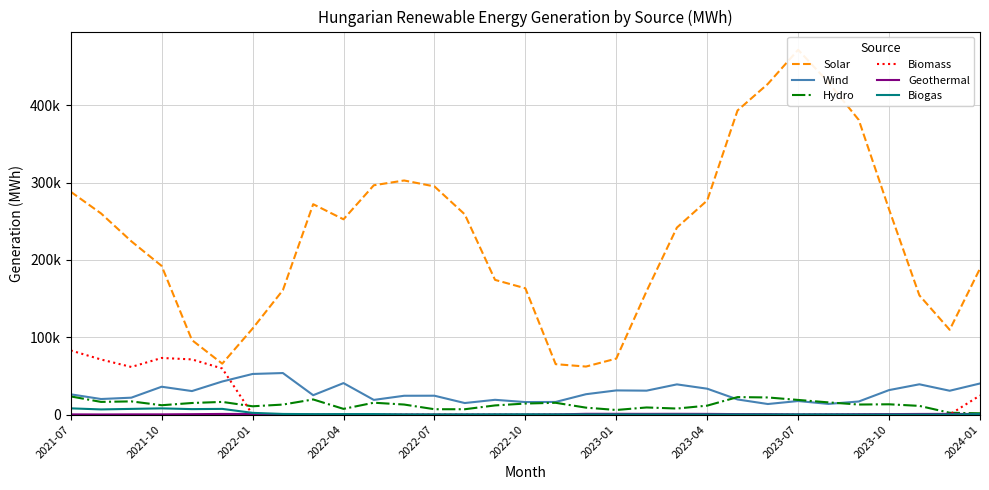

Is it true that Biogas equals 158.1 at 23?

True